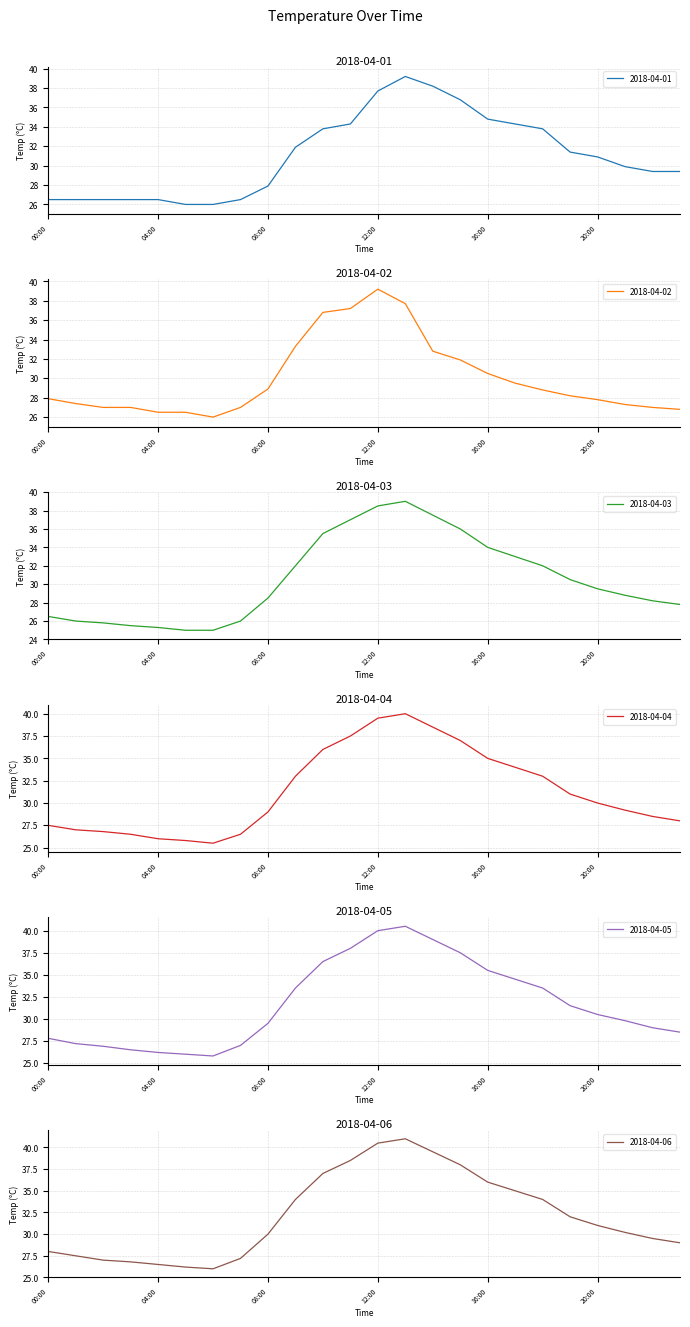

True or false: 2018-04-01 and 2018-04-06 intersect in this chart.

True